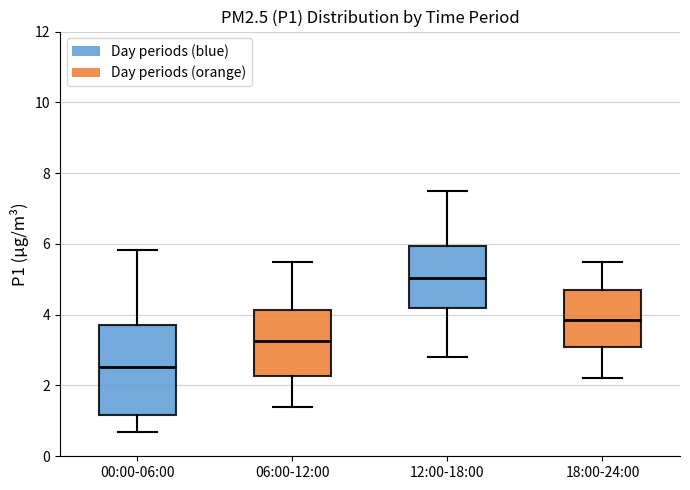

Reading left to right, read every box against the y-axis: the position of its median line, the range the box covers, and the ends of its whiskers. The values are not printed on the chart, so give them approximately, as read against the axis.

00:00-06:00: median 2.6, box 1.2 to 3.8, whiskers 0.8 to 5.8
06:00-12:00: median 3.2, box 2.2 to 4.2, whiskers 1.4 to 5.6
12:00-18:00: median 5.0, box 4.2 to 6.0, whiskers 2.8 to 7.6
18:00-24:00: median 3.8, box 3.2 to 4.8, whiskers 2.2 to 5.6